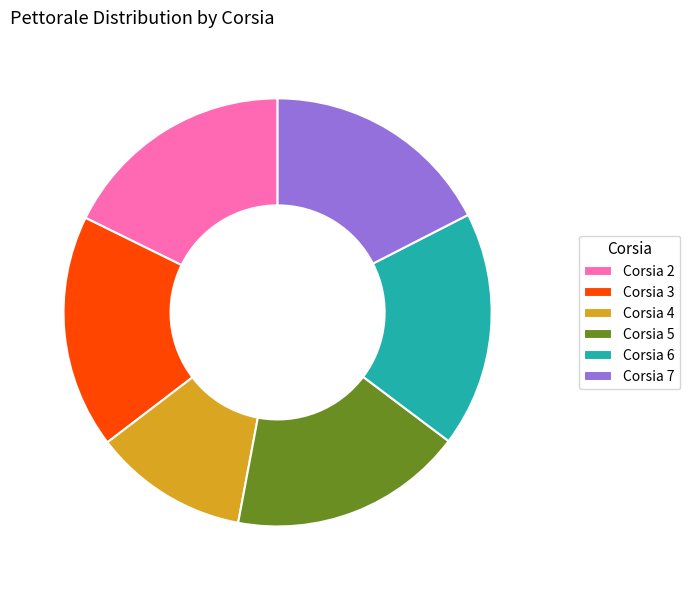

How many slices are in this pie chart?

6